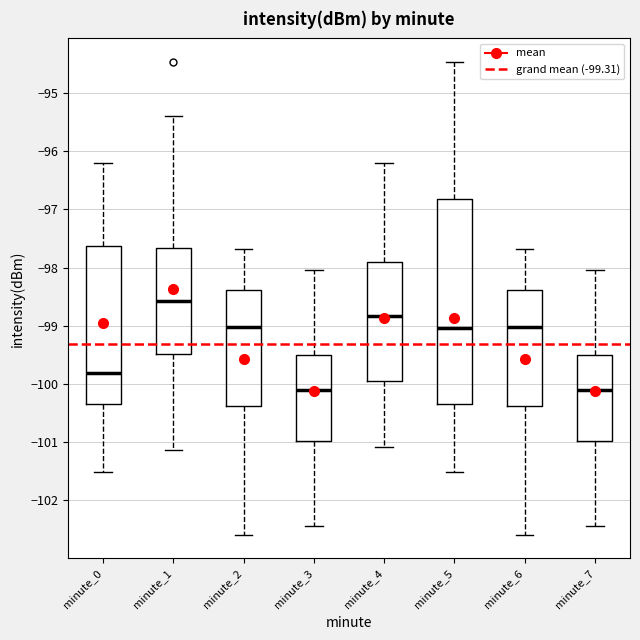

Reading left to right, transcribe this box plot: for each box, give where its median line is, the range the box spans, and where its two whiskers end, as read against the y-axis. The values are not printed on the chart, so give them approximately, as read against the axis.

minute_0: median -99.8, box -100.3 to -97.6, whiskers -101.5 to -96.2
minute_1: median -98.6, box -99.5 to -97.7, whiskers -101.1 to -95.4
minute_2: median -99.0, box -100.4 to -98.4, whiskers -102.6 to -97.7
minute_3: median -100.1, box -101.0 to -99.5, whiskers -102.4 to -98.0
minute_4: median -98.8, box -99.9 to -97.9, whiskers -101.1 to -96.2
minute_5: median -99.0, box -100.3 to -96.8, whiskers -101.5 to -94.5
minute_6: median -99.0, box -100.4 to -98.4, whiskers -102.6 to -97.7
minute_7: median -100.1, box -101.0 to -99.5, whiskers -102.4 to -98.0